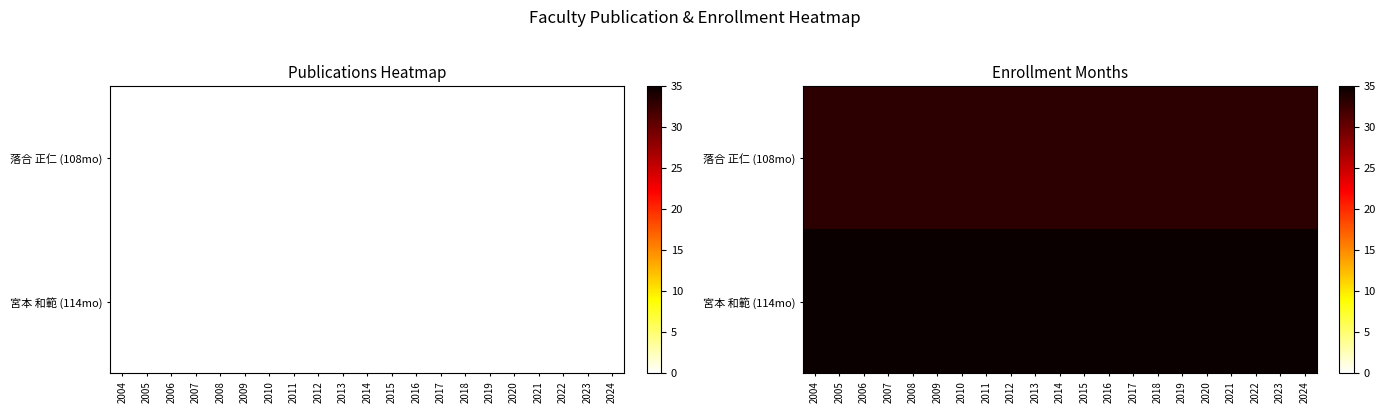

Is the value of 落合 正仁 (108mo) at 2008 greater than the value of 宮本 和範 (114mo) at 2014?

No